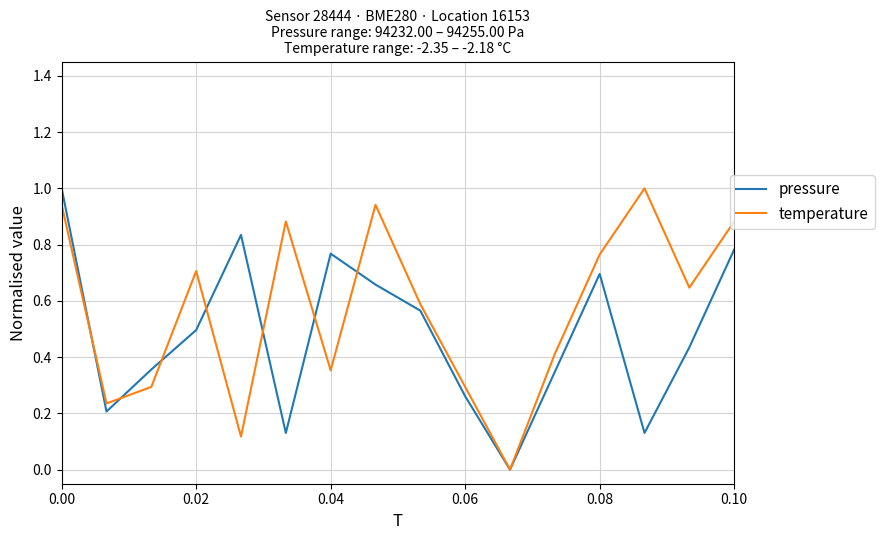

What is the maximum value for temperature?

1.0